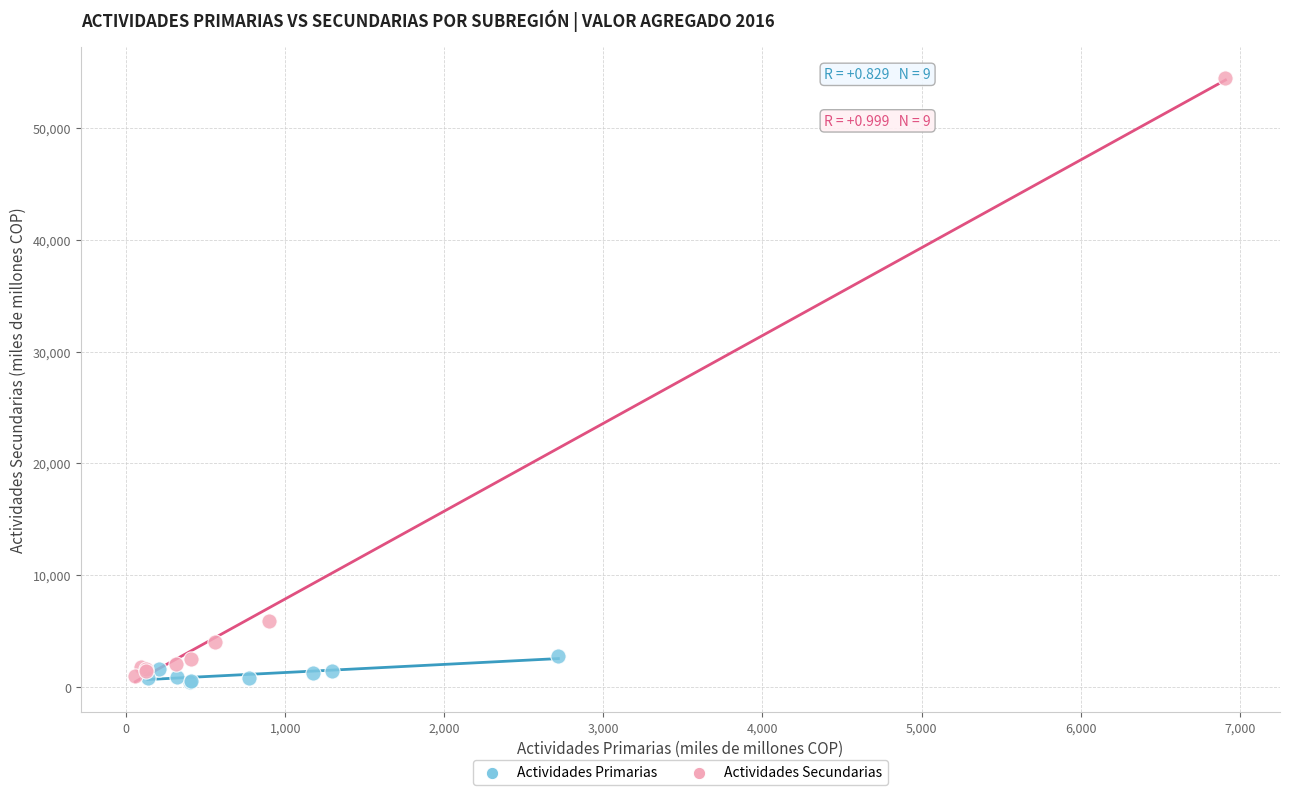

Which series contains the highest Y value?

Actividades Secundarias